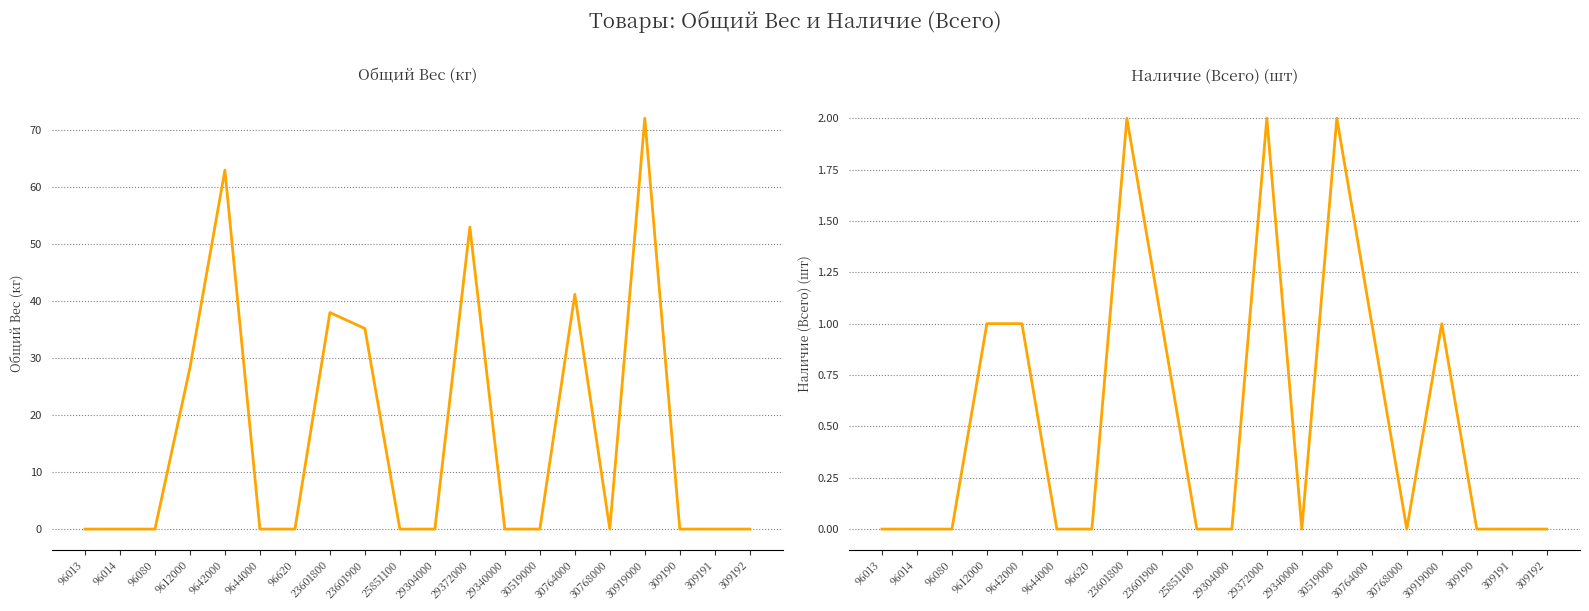

Where do Наличие (Всего) and Общий Вес first cross each other?

30519000 and 30764000